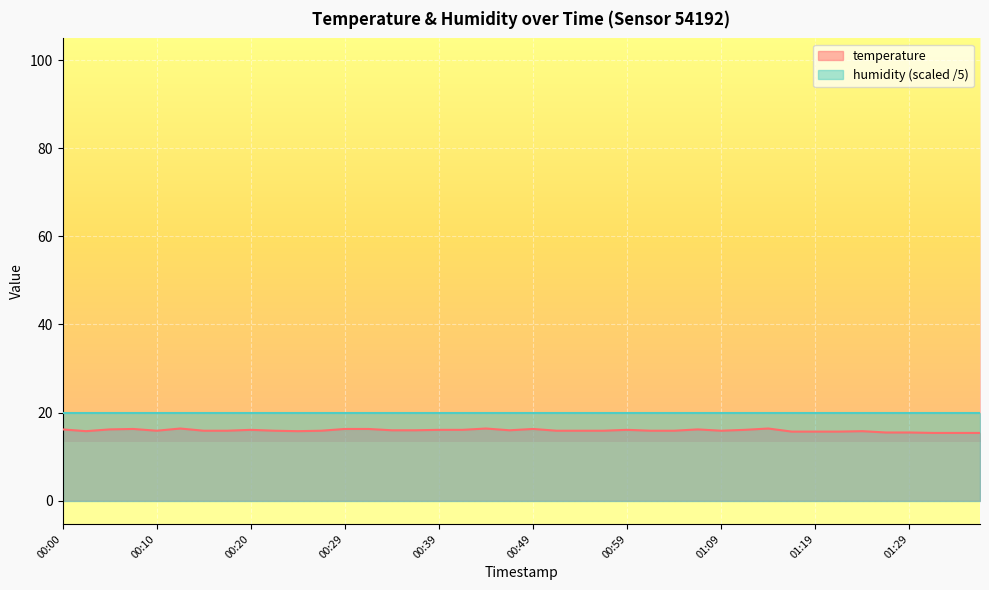

How many series are shown in this chart?

2